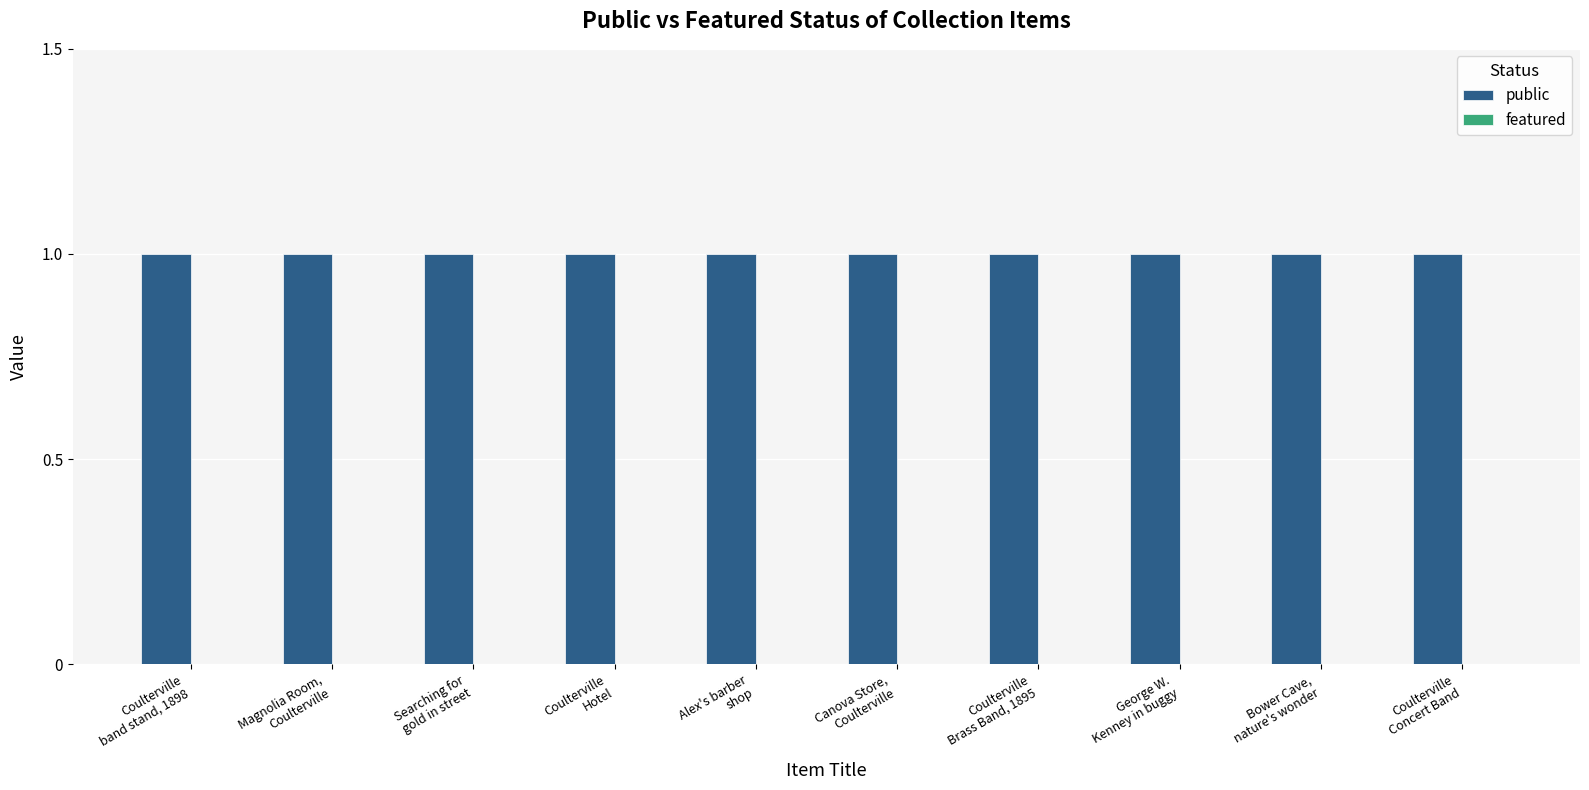

List the series in order of their overall mean, lowest first.

featured, public